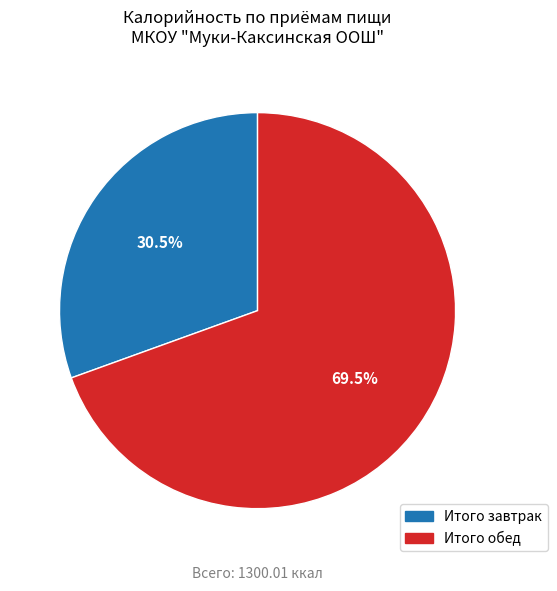

To the nearest percent, what is the combined percentage of Итого обед and Итого завтрак?

100%